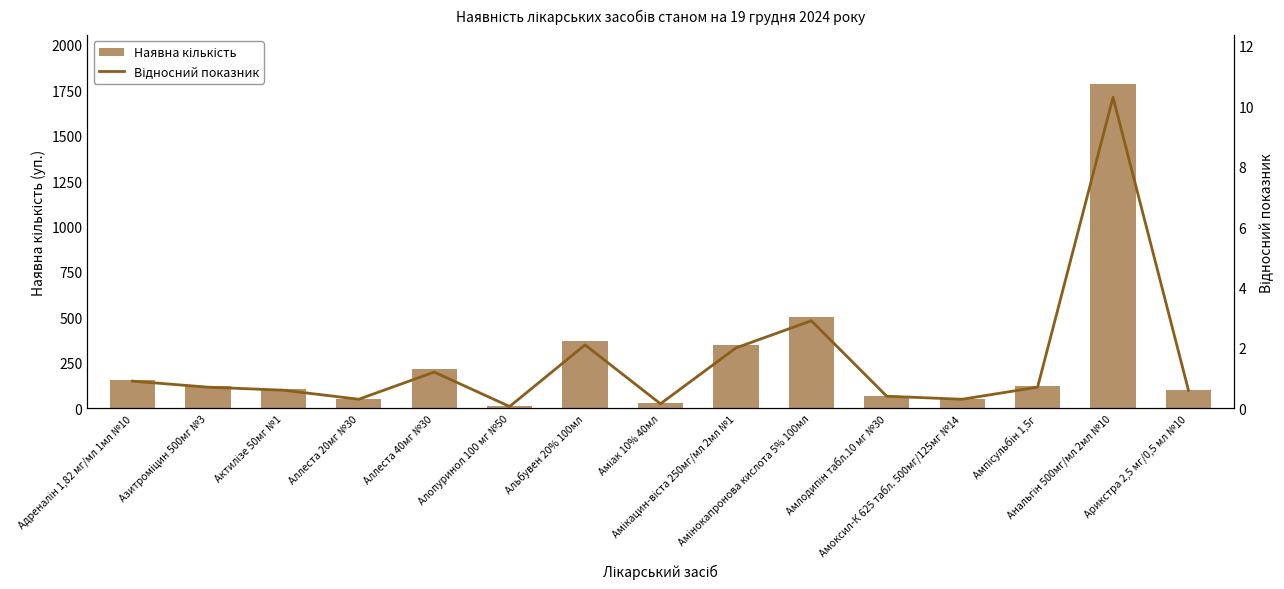

What is the label of the 3rd bar from the left?

Актилізе 50мг №1